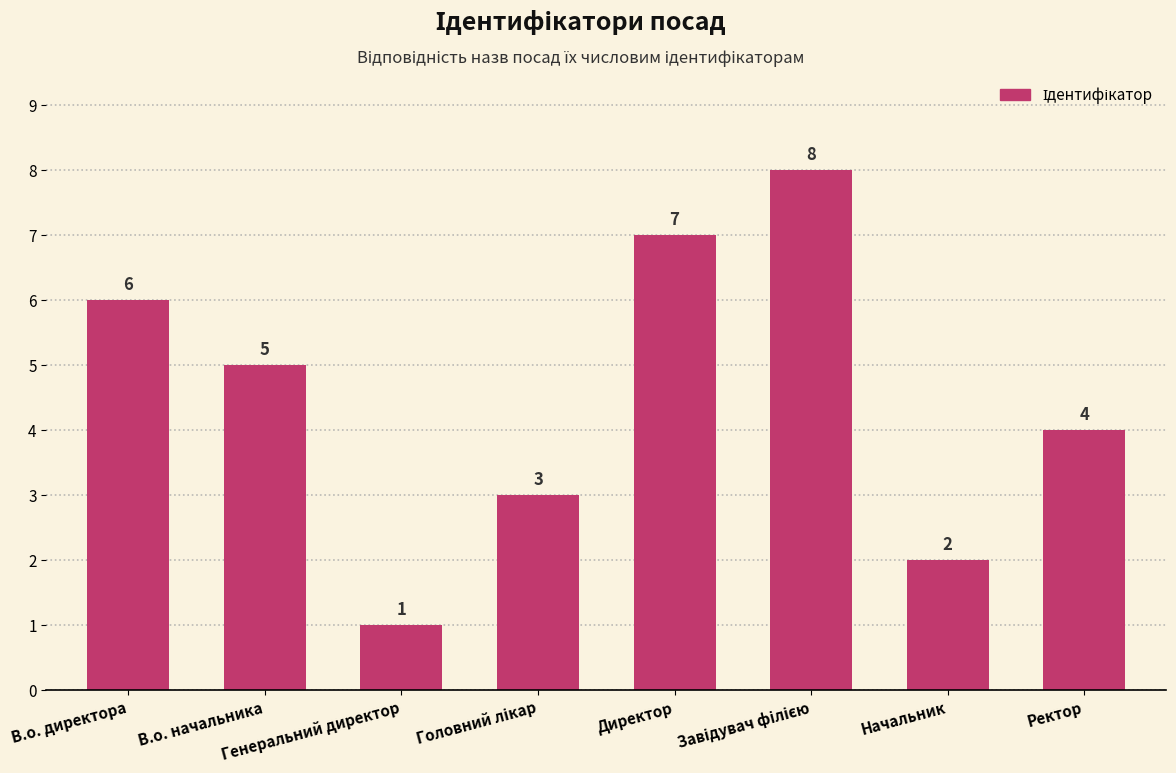

What is the change in value from Генеральний директор to Директор?

+6